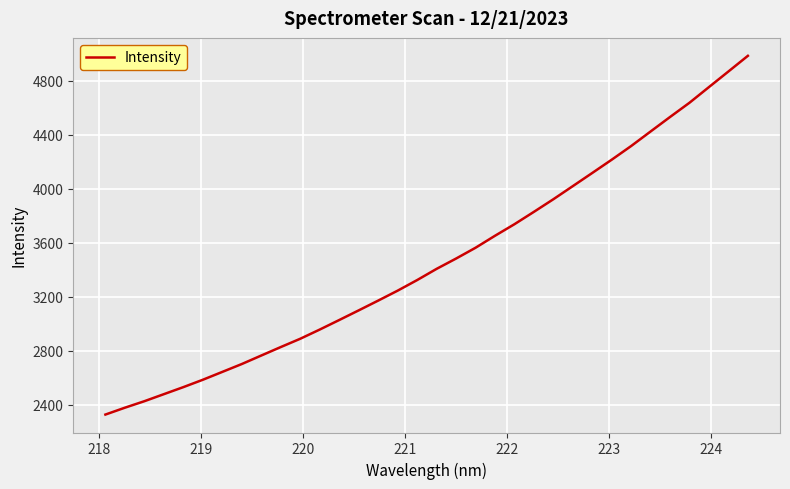

Does the chart have visible grid lines?

Yes